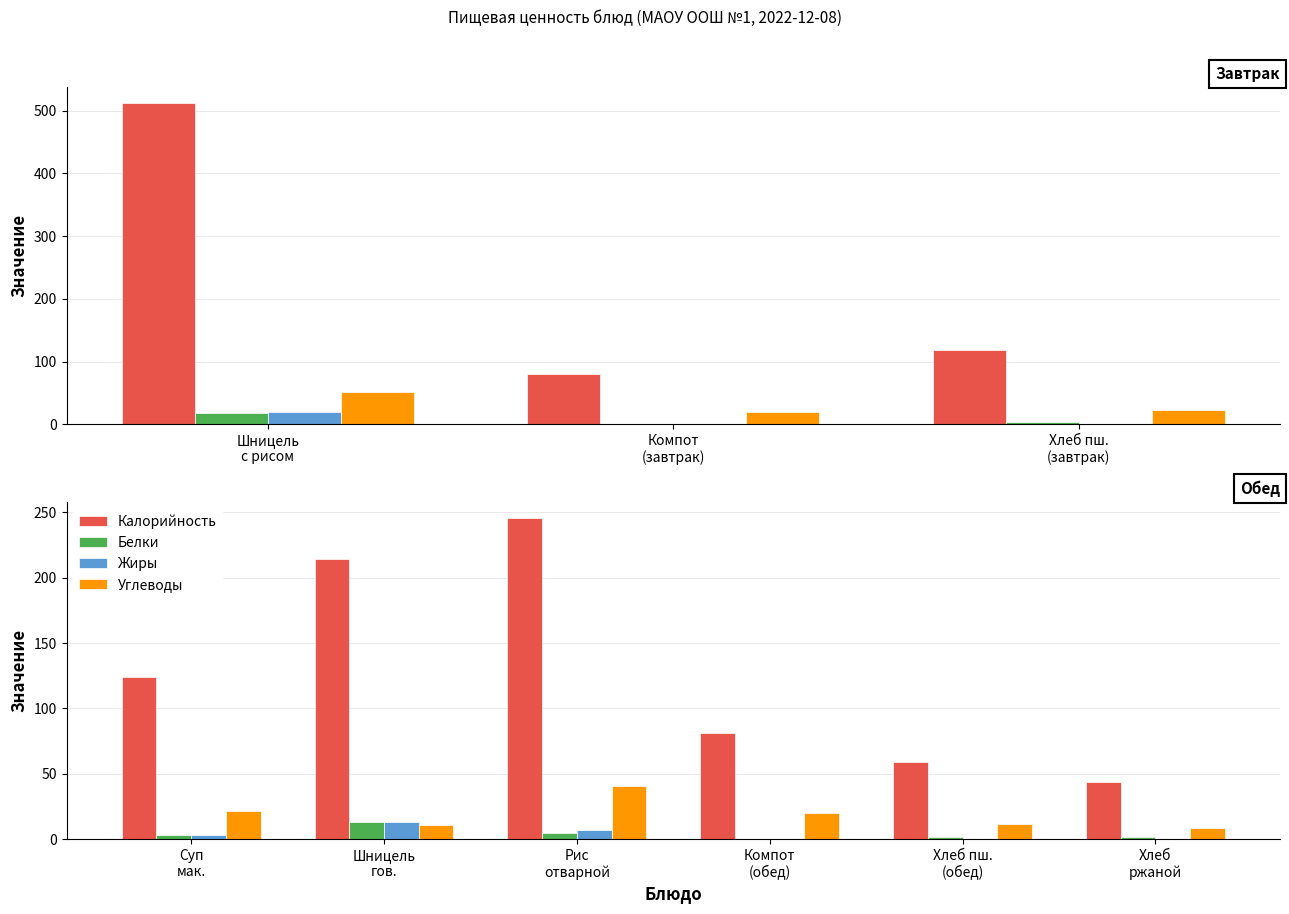

Is the value of Белки at Суп мак. greater than the value of Углеводы at Хлеб пш. (обед)?

No